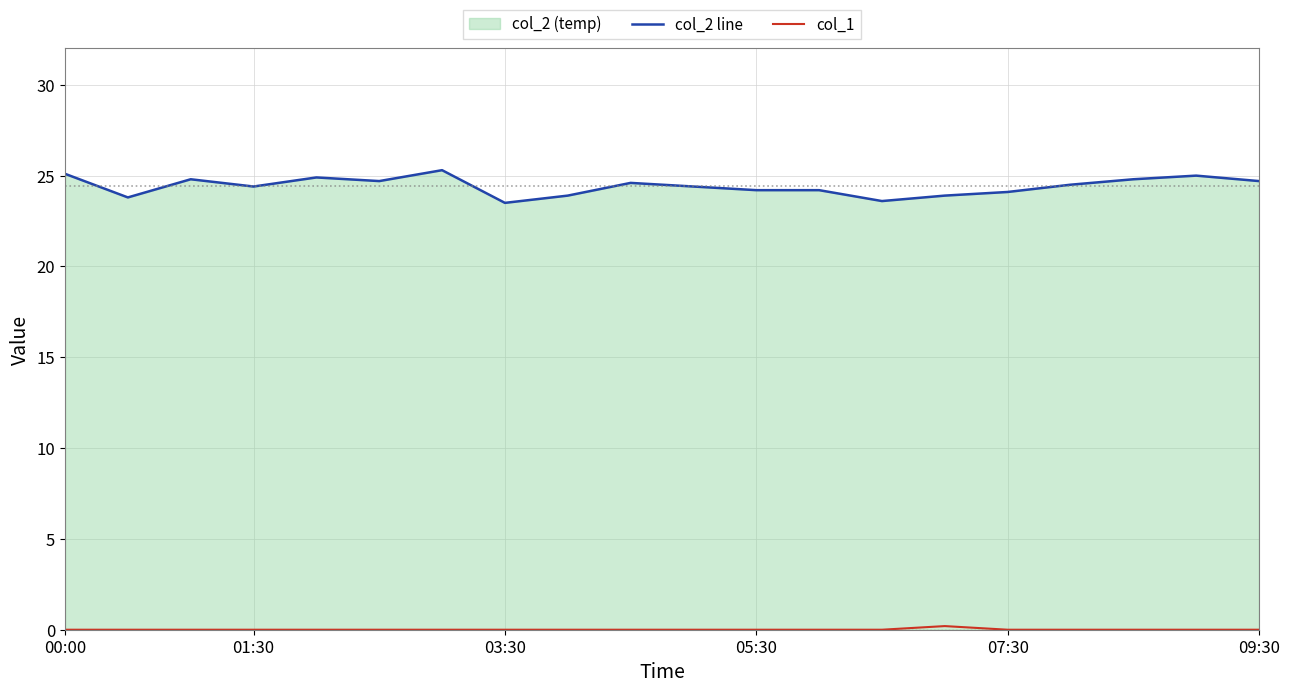

How many data points in col_2 line are less than 24?

5